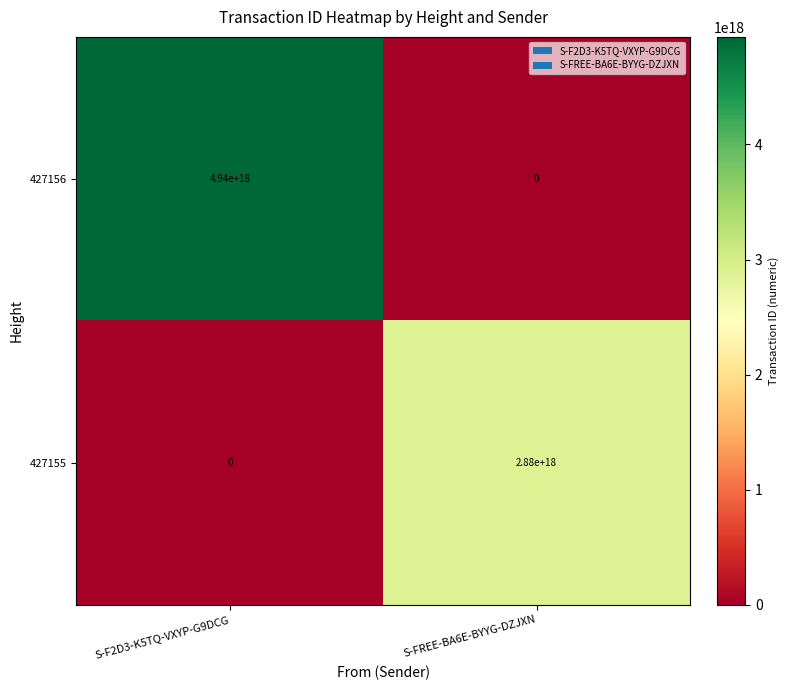

At which category does the chart reach its peak across all series?

S-F2D3-K5TQ-VXYP-G9DCG